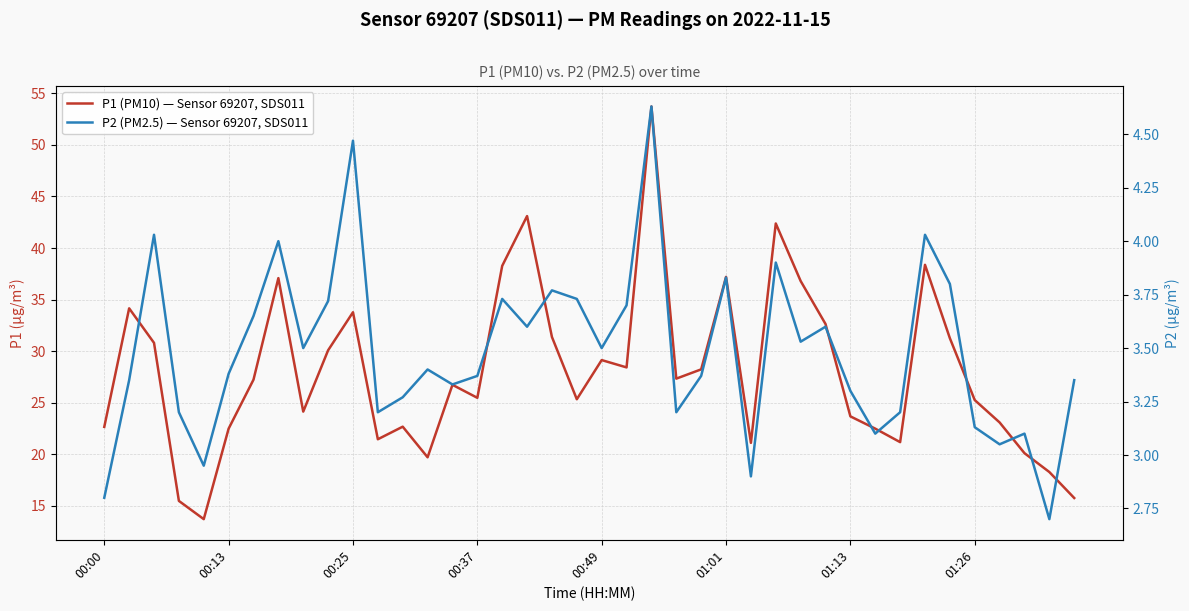

True or false: P2 (PM2.5) — Sensor 69207, SDS011 and P1 (PM10) — Sensor 69207, SDS011 intersect in this chart.

False